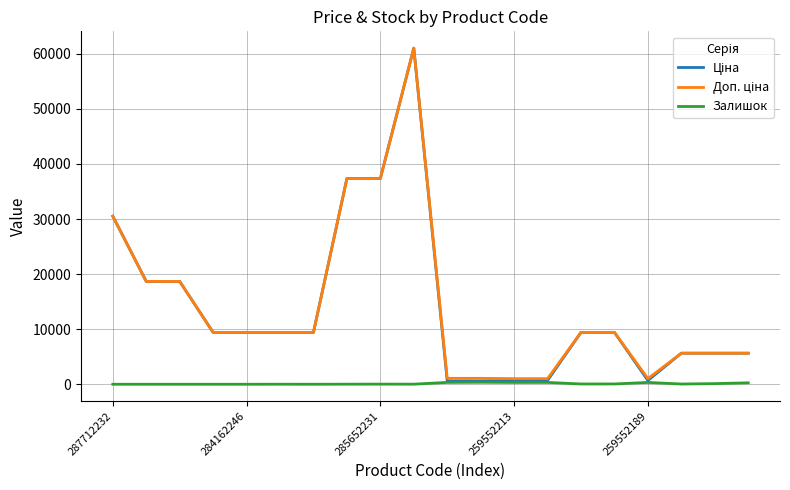

What is the difference between the maximum and minimum values in the Доп. ціна series?

60006.9